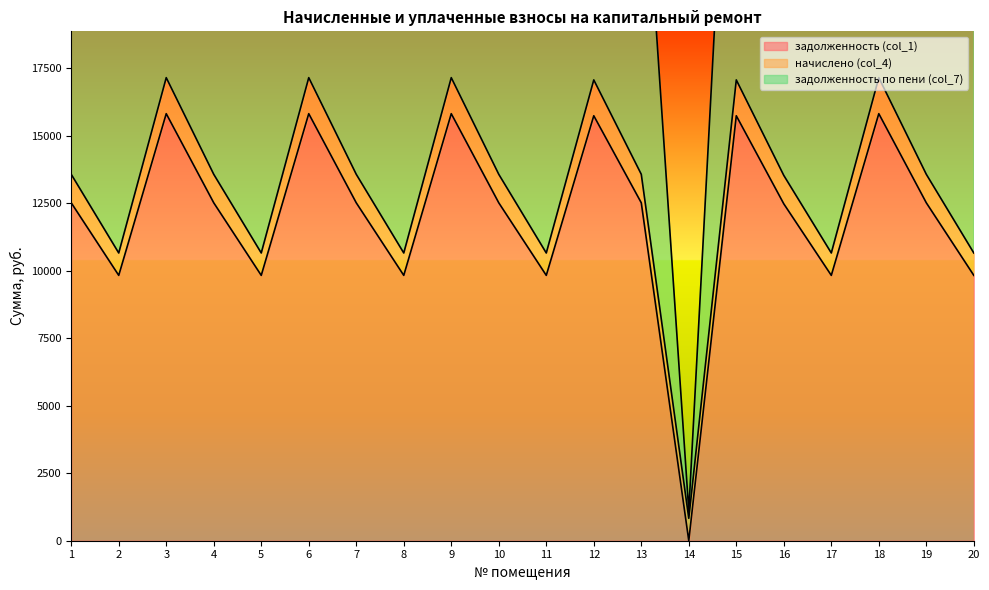

The value of задолженность (col_1) at 16 is 12480.0. True or false?

True